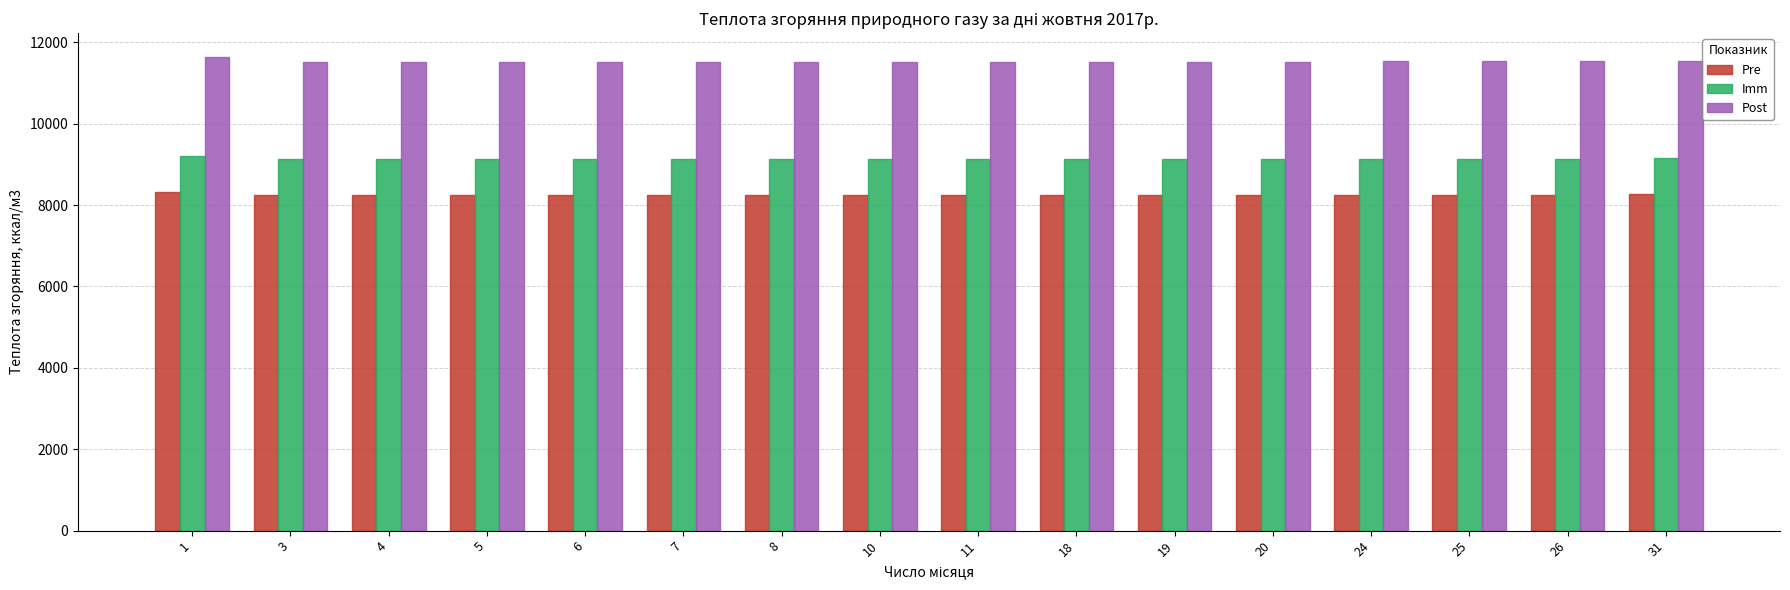

Is it true that Imm equals 3636.6 at 4?

False